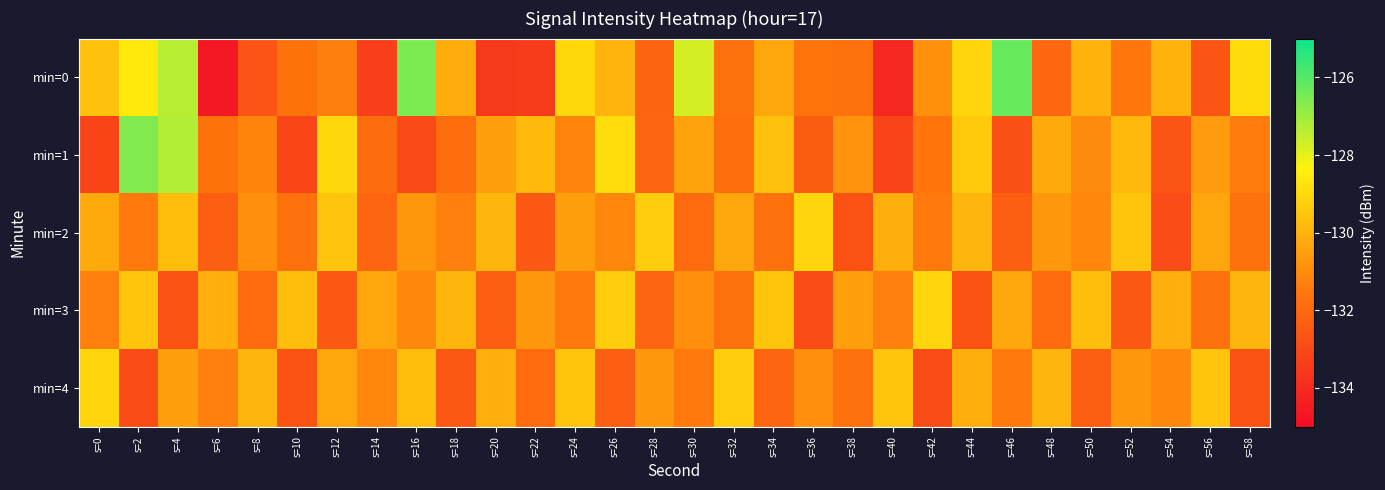

Which series has the widest spread of values?

min=0